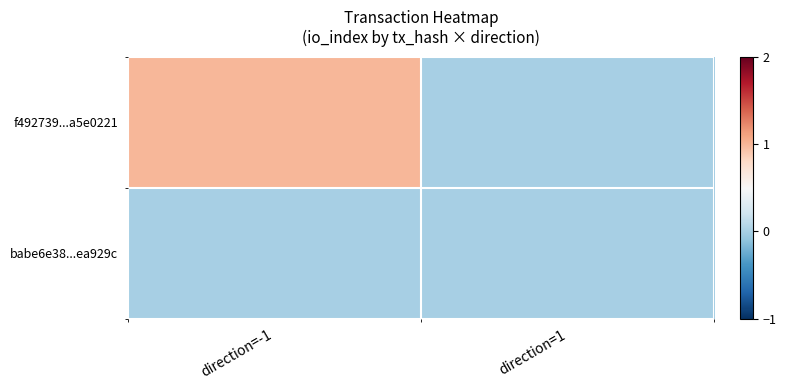

At how many categories does at least one series exceed 0?

1